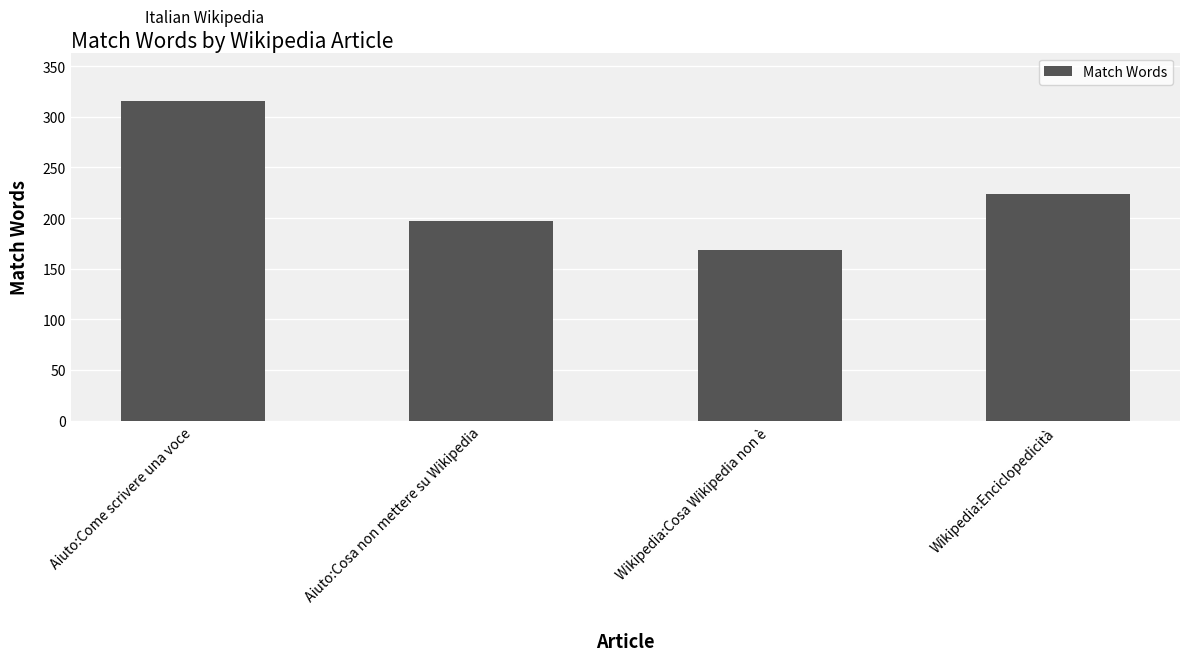

Approximately how many times larger is the value at Wikipedia:Cosa Wikipedia non è compared to Aiuto:Come scrivere una voce?

0.5